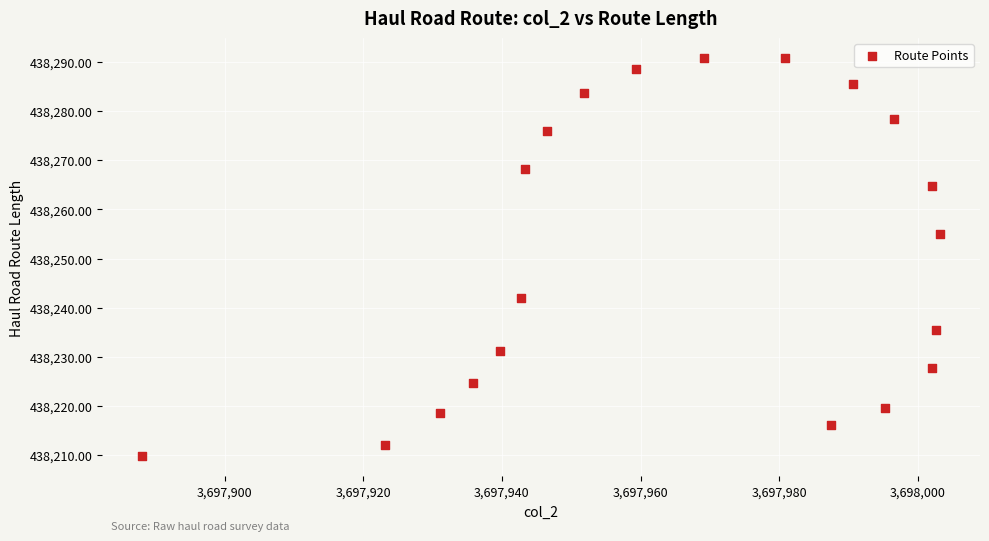

What is the range of X values (max minus min)?

115.1